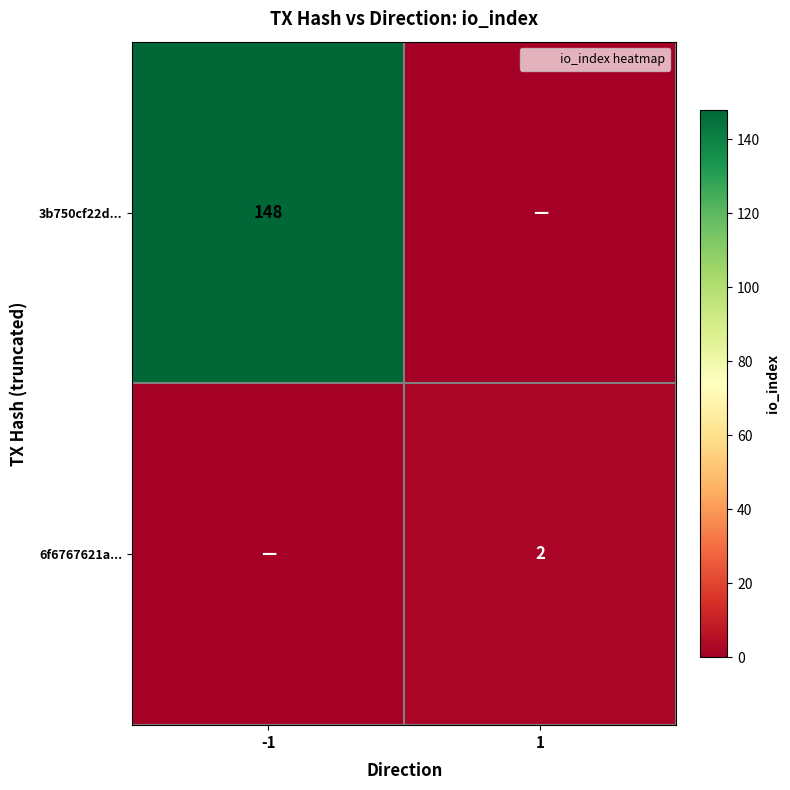

At which category is the sum across all series the highest?

-1